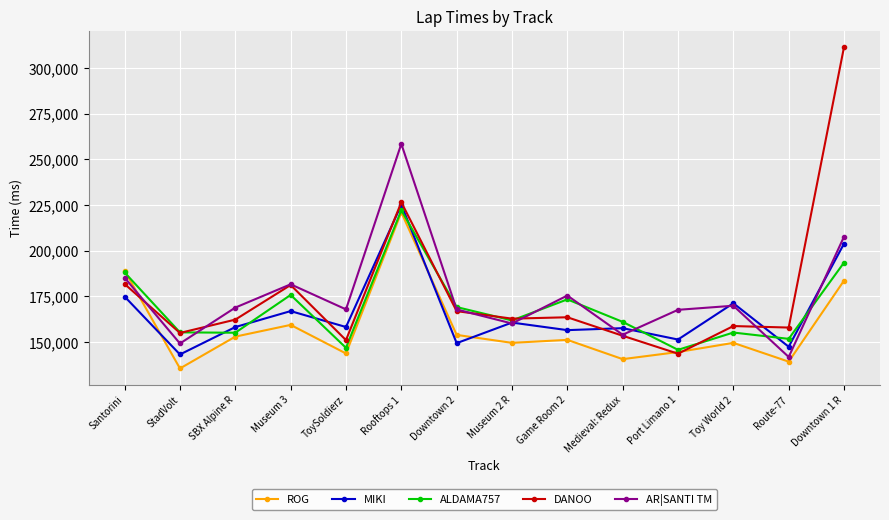

At which label does MIKI first exceed 158172?

Santorini